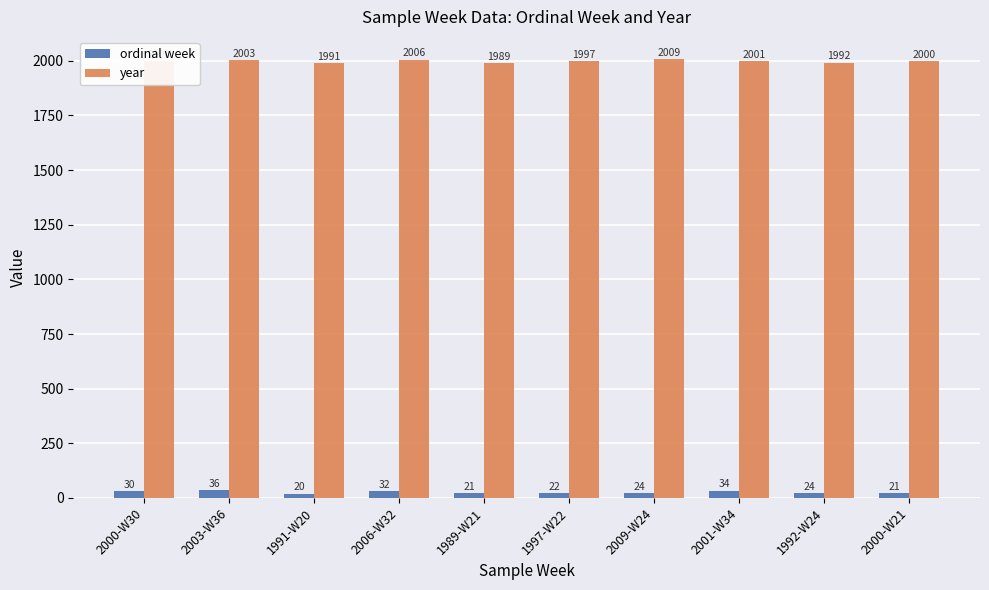

Is the value of ordinal week at 2006-W32 greater than the value of year at 2009-W24?

No